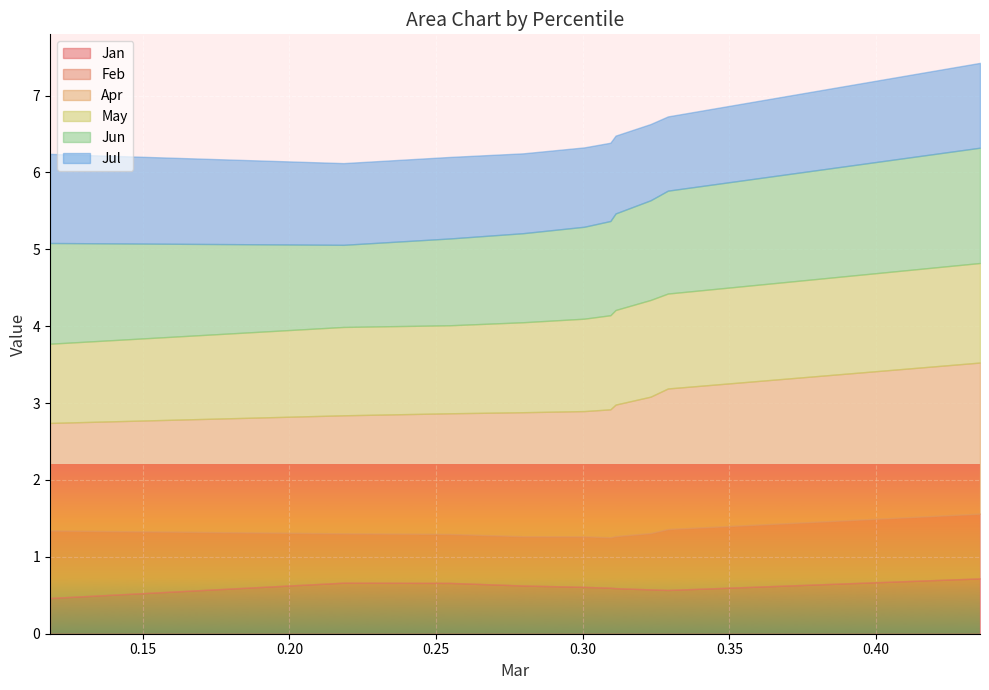

Which series has the largest range (max minus min)?

Apr